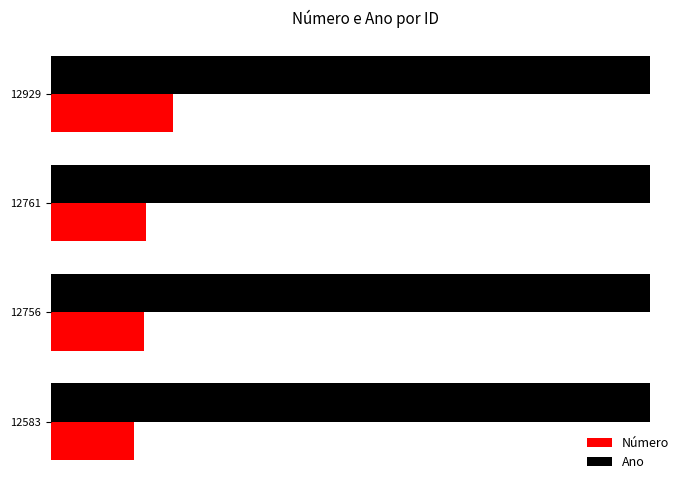

What is the value of the Ano bar at the 3rd from the left?

0.3